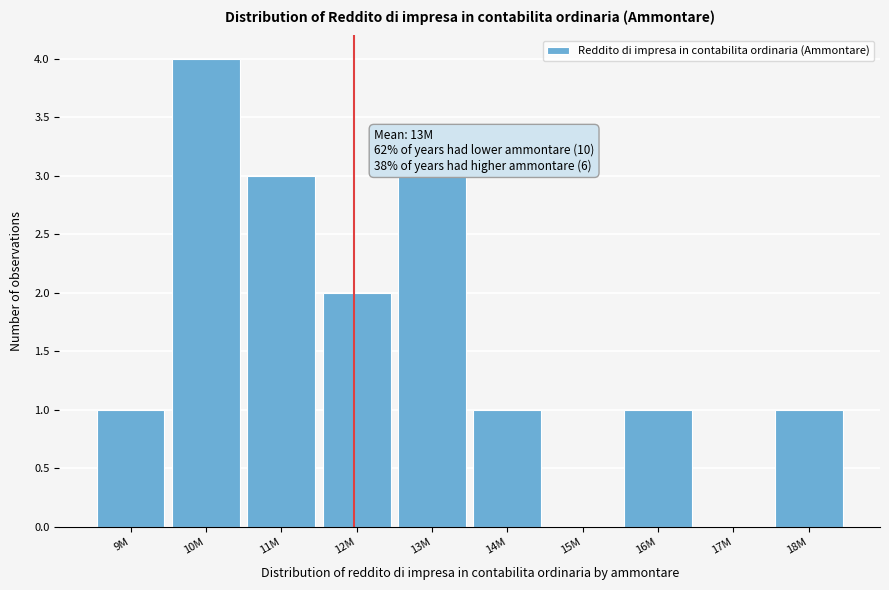

Reading right to left, extract all data points from this chart.

18M=1	17M=0	16M=1	15M=0	14M=1	13M=3	12M=2	11M=3	10M=4	9M=1